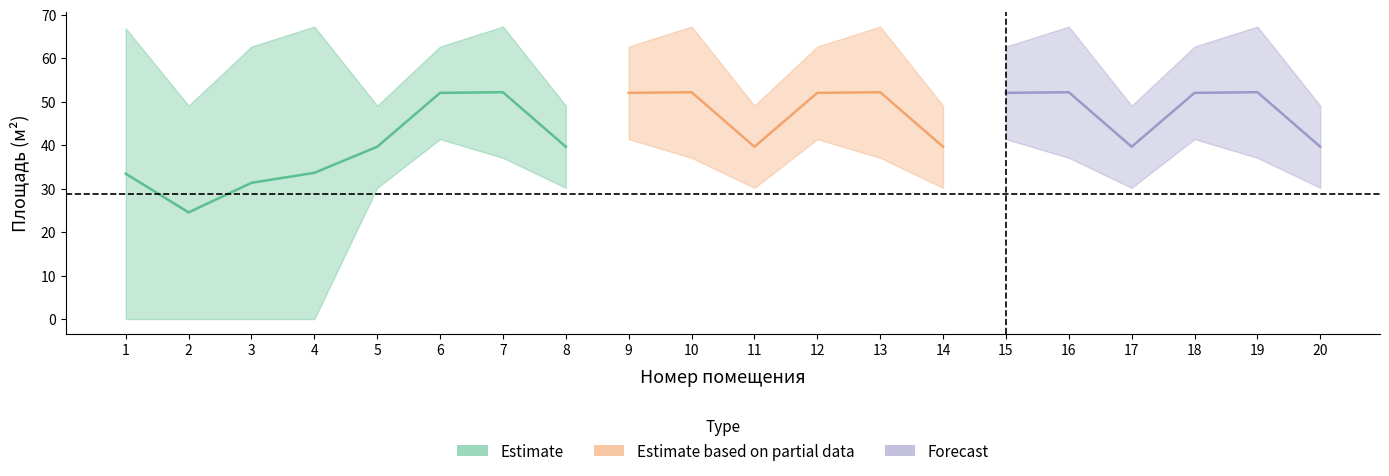

Which category has the highest value across all series?

4